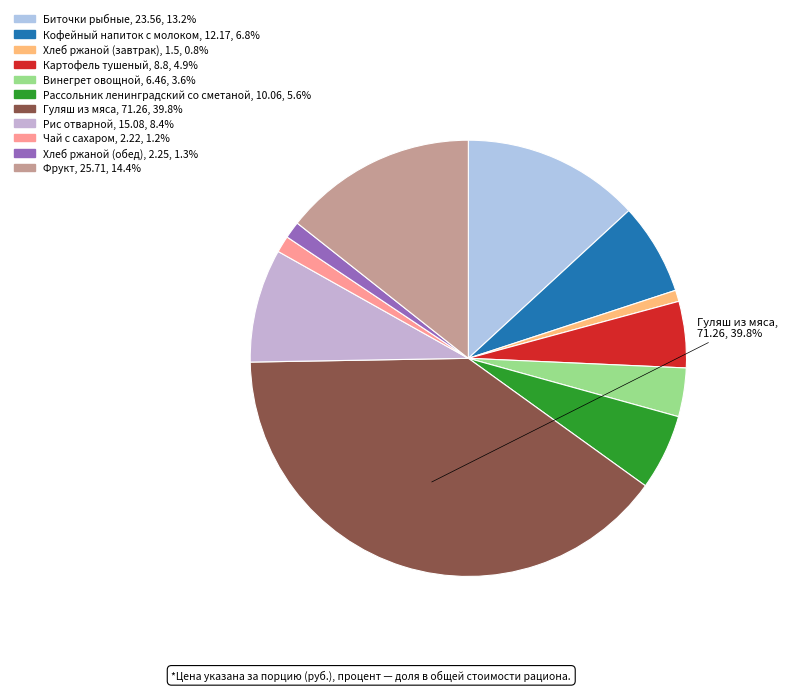

What is the largest slice in the pie chart?

Гуляш из мяса